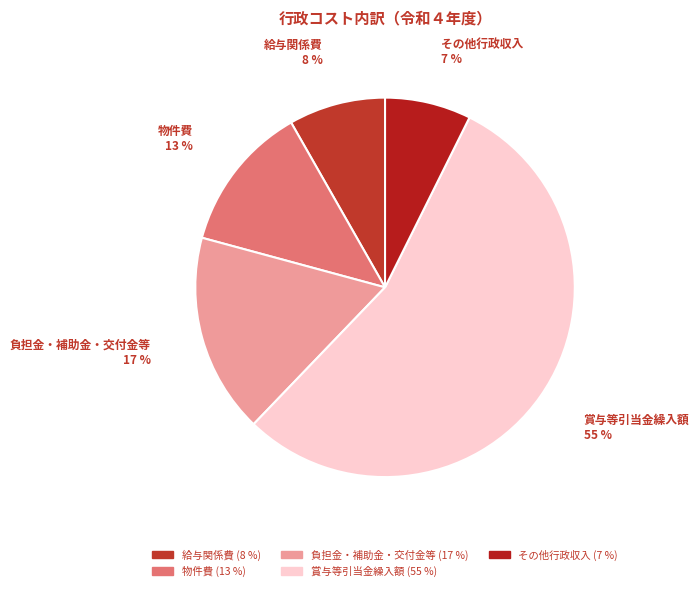

How many segments does this pie chart have?

5